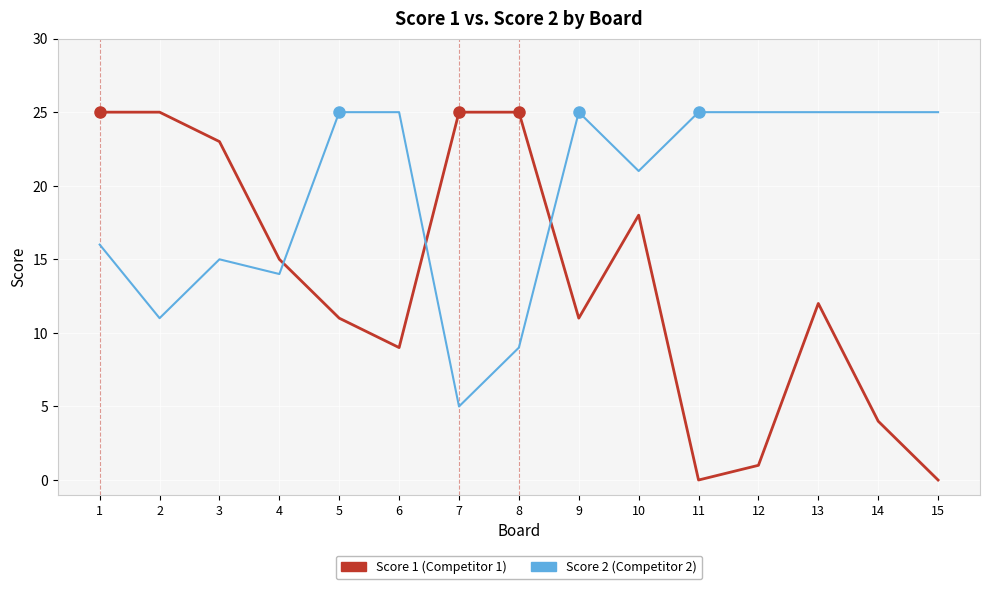

What is the difference between the highest and lowest values at 6?

16